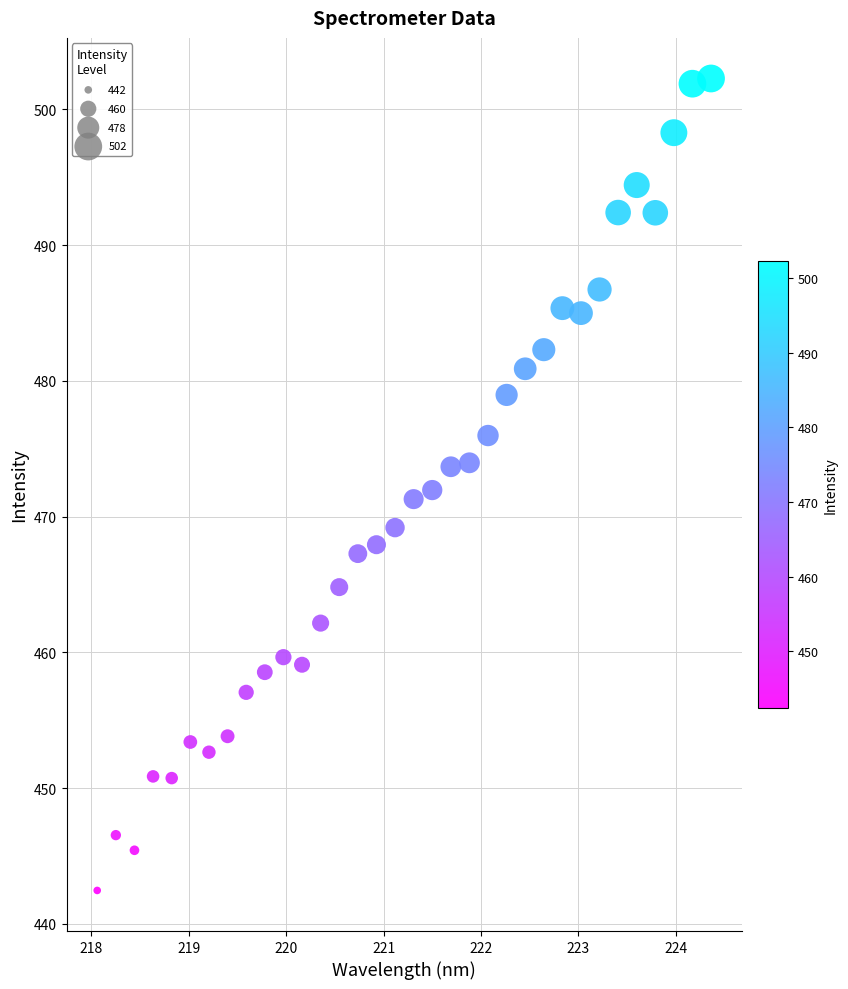

What is the range of X values (max minus min)?

6.3